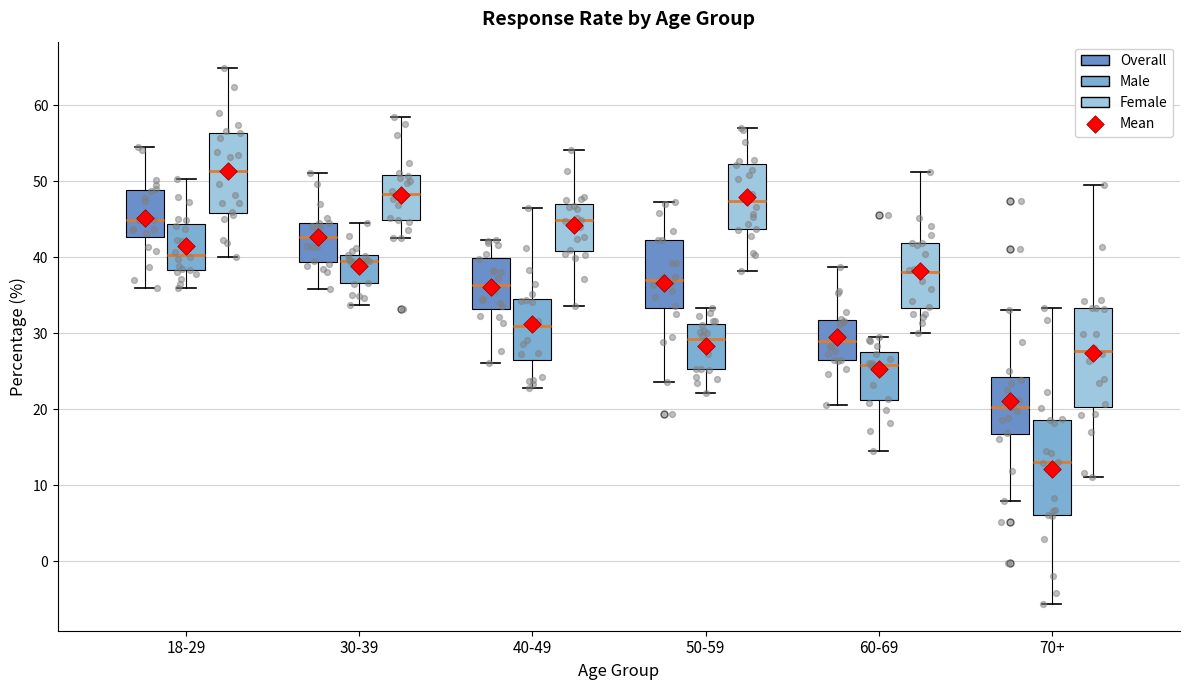

Reading left to right, transcribe this box plot: for each box, give where its median line is, the range the box spans, and where its two whiskers end, as read against the y-axis. The values are not printed on the chart, so give them approximately, as read against the axis.

18-29 (Overall): median 45, box 43 to 49, whiskers 36 to 54
18-29 (Male): median 40, box 38 to 44, whiskers 36 to 50
18-29 (Female): median 51, box 46 to 56, whiskers 40 to 65
30-39 (Overall): median 43, box 39 to 44, whiskers 36 to 51
30-39 (Male): median 39, box 37 to 40, whiskers 34 to 45
30-39 (Female): median 48, box 45 to 51, whiskers 43 to 58
40-49 (Overall): median 36, box 33 to 40, whiskers 26 to 42
40-49 (Male): median 31, box 27 to 35, whiskers 23 to 46
40-49 (Female): median 45, box 41 to 47, whiskers 34 to 54
50-59 (Overall): median 37, box 33 to 42, whiskers 24 to 47
50-59 (Male): median 29, box 25 to 31, whiskers 22 to 33
50-59 (Female): median 47, box 44 to 52, whiskers 38 to 57
60-69 (Overall): median 29, box 26 to 32, whiskers 21 to 39
60-69 (Male): median 26, box 21 to 27, whiskers 15 to 29
60-69 (Female): median 38, box 33 to 42, whiskers 30 to 51
70+ (Overall): median 20, box 17 to 24, whiskers 8 to 33
70+ (Male): median 13, box 6 to 19, whiskers -6 to 33
70+ (Female): median 28, box 20 to 33, whiskers 11 to 49